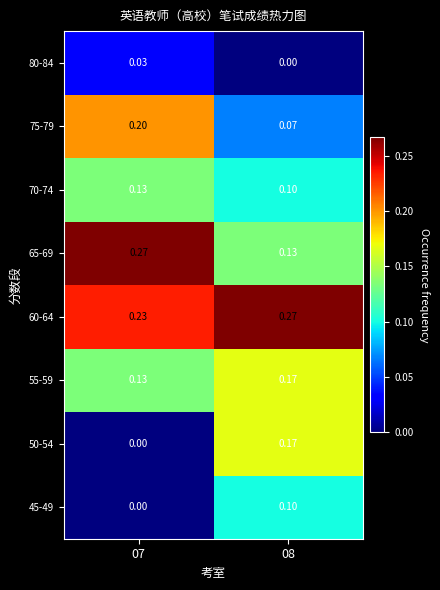

At how many categories does at least one series exceed 0?

2